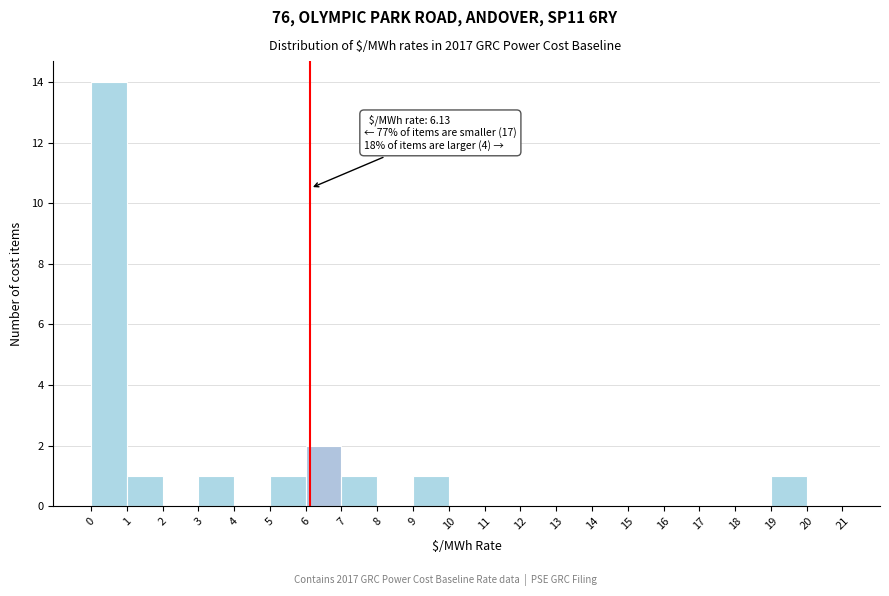

Over which range of the x-axis is the bar tallest?

0 to 1